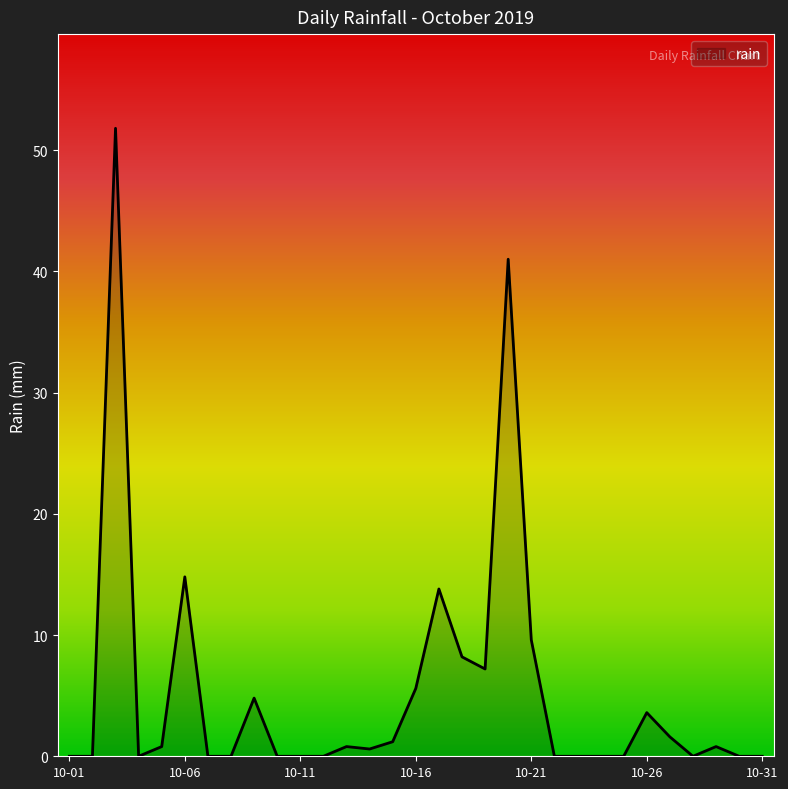

What is the difference between the maximum and minimum values?

51.8